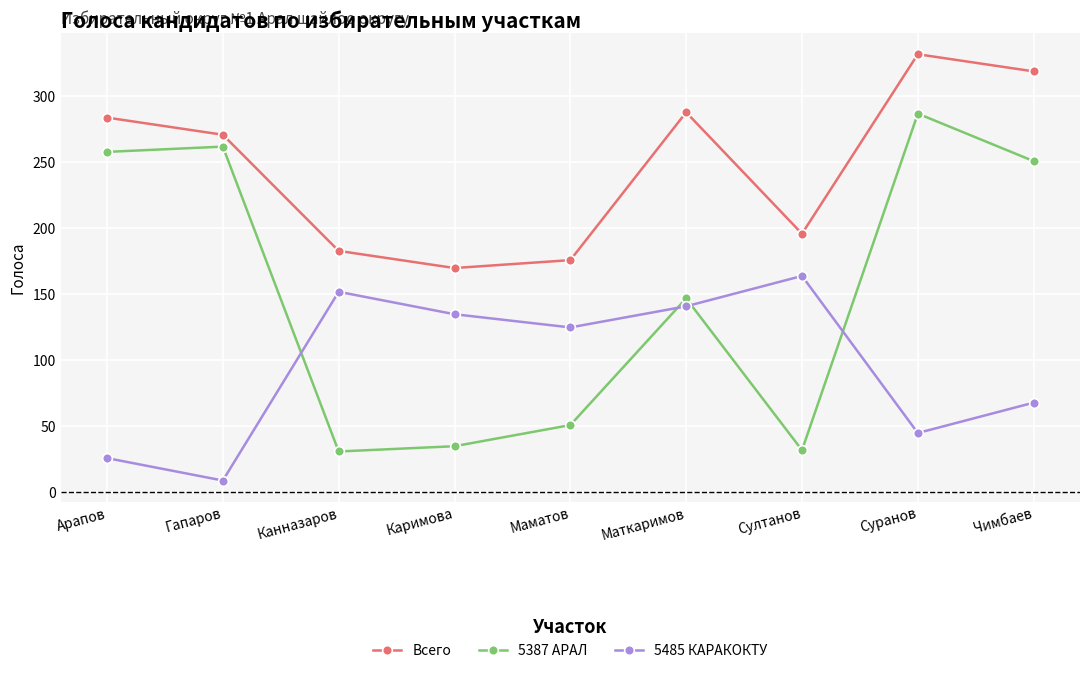

How many lines are shown in the chart?

3